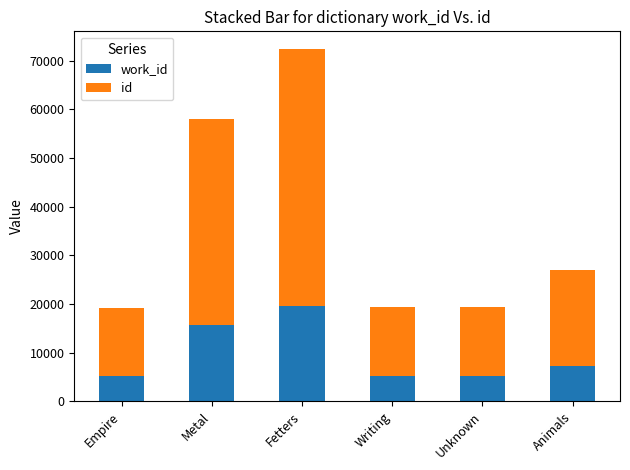

At which category is the sum across all series the highest?

Fetters